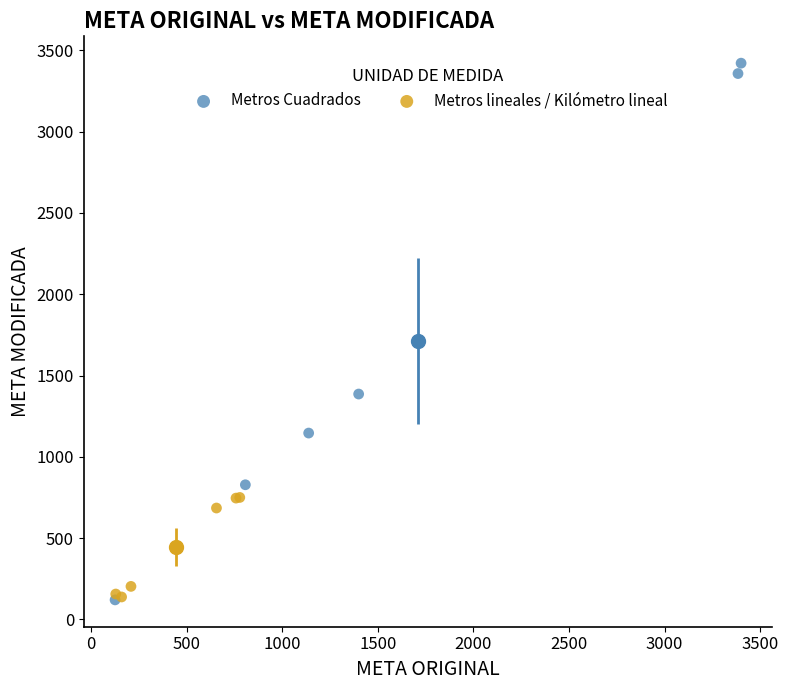

Which series reaches the maximum Y coordinate?

Metros Cuadrados